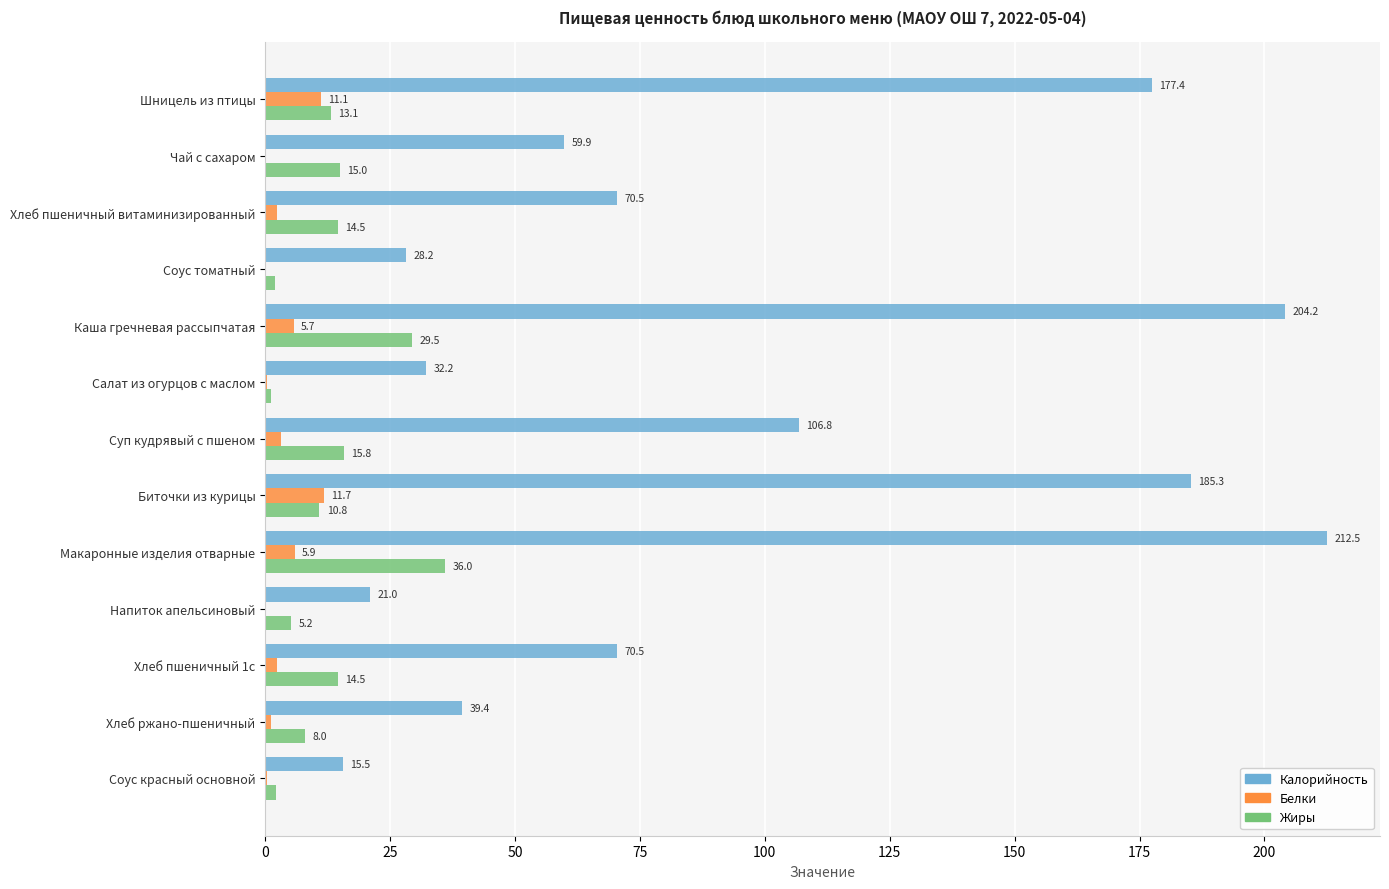

Which label corresponds to the largest value in the chart?

Макаронные изделия отварные